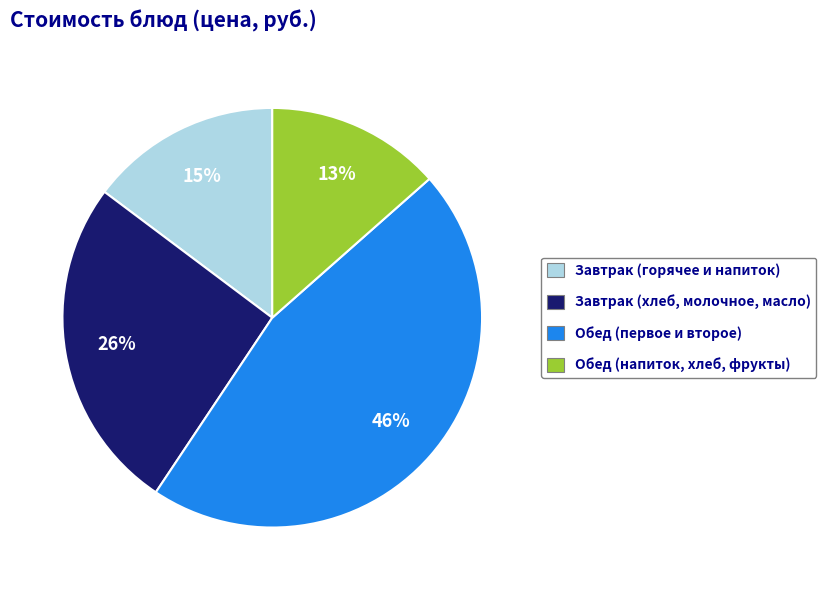

To the nearest percent, what is the average slice percentage?

25%